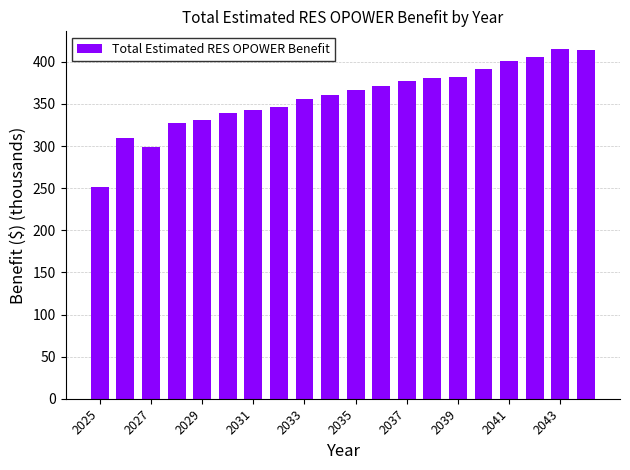

What is the maximum value shown in the chart?

415.5